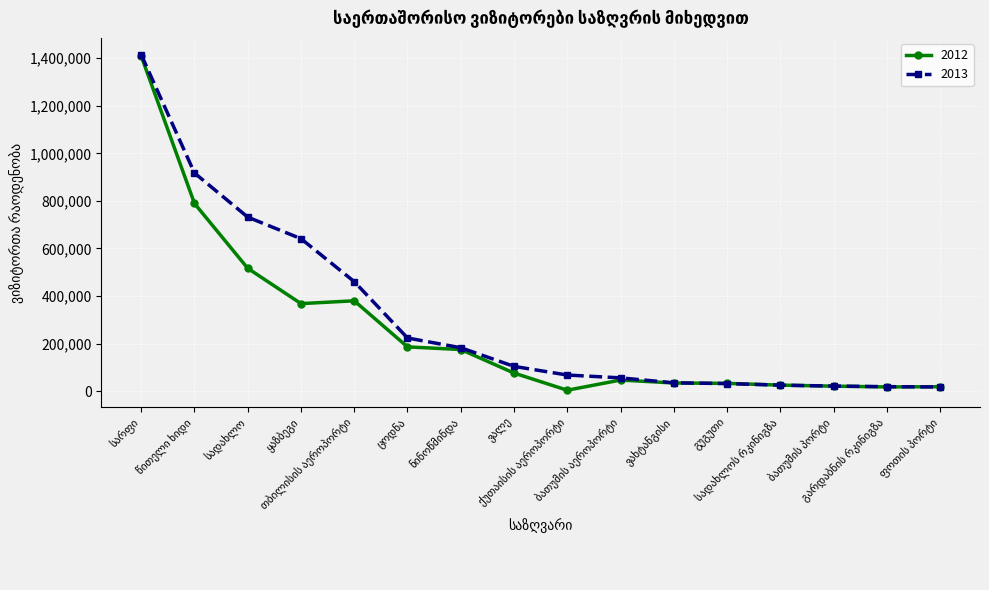

Which series ends up on top after the final intersection of 2013 and 2012?

2012